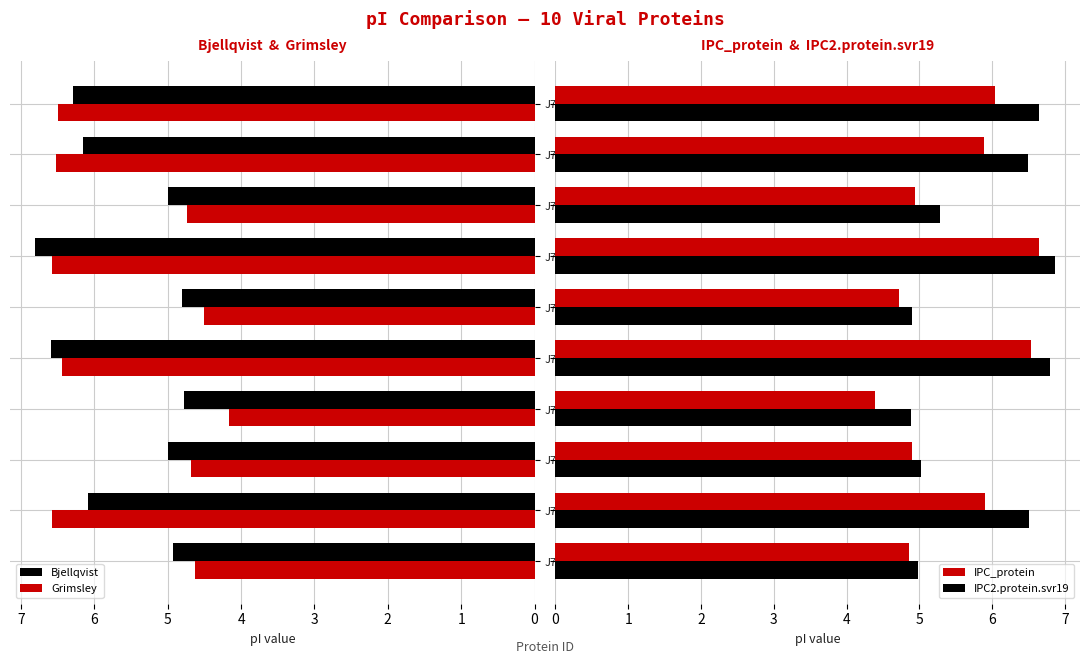

What are all the series names shown in the legend?

Bjellqvist, Grimsley, IPC_protein, IPC2.protein.svr19